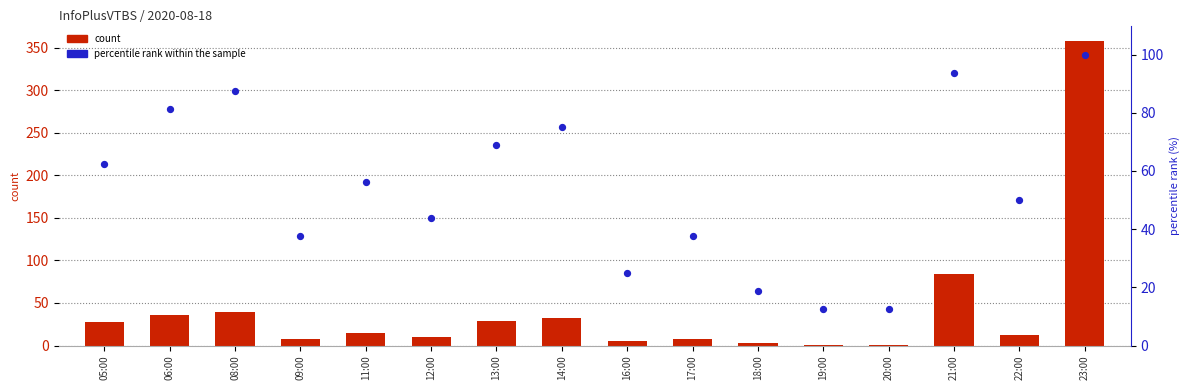

Is the value of count at 12:00 greater than the value of percentile rank within the sample at 06:00?

No